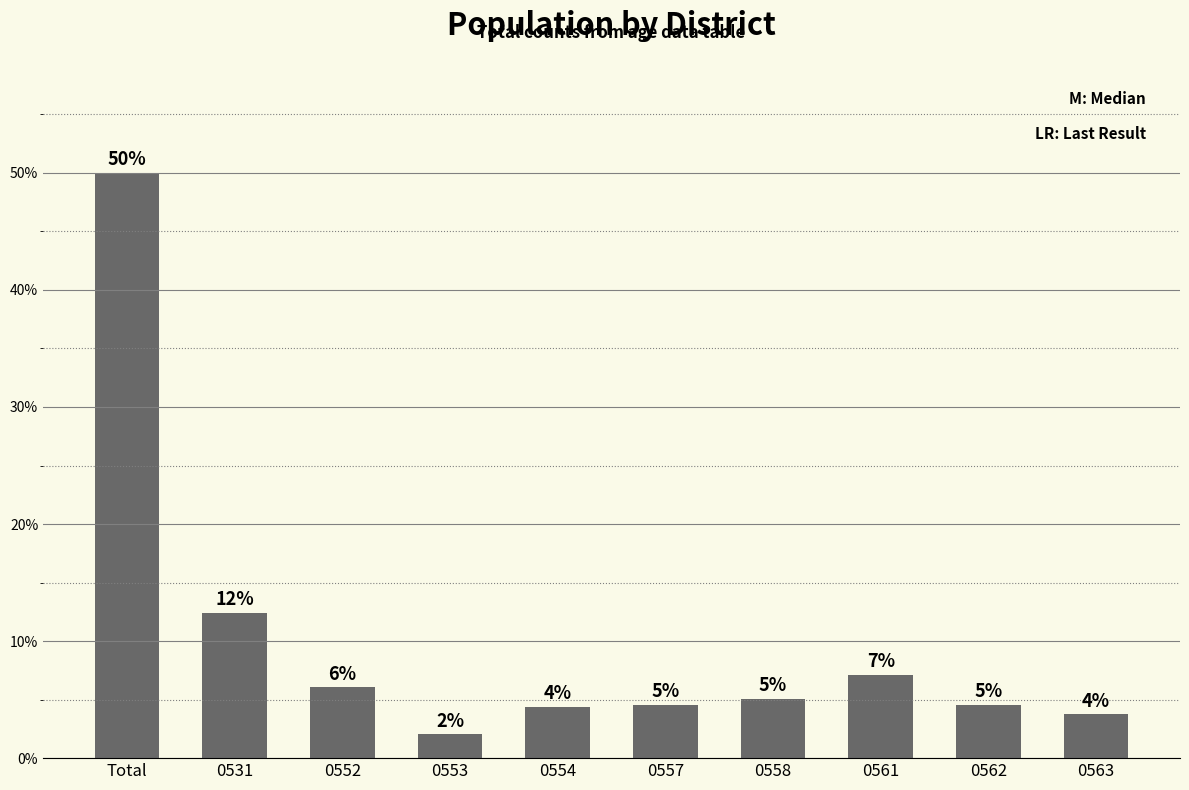

List the labels in order of value, largest first.

Total, 0531, 0561, 0552, 0558, 0562, 0557, 0554, 0563, 0553